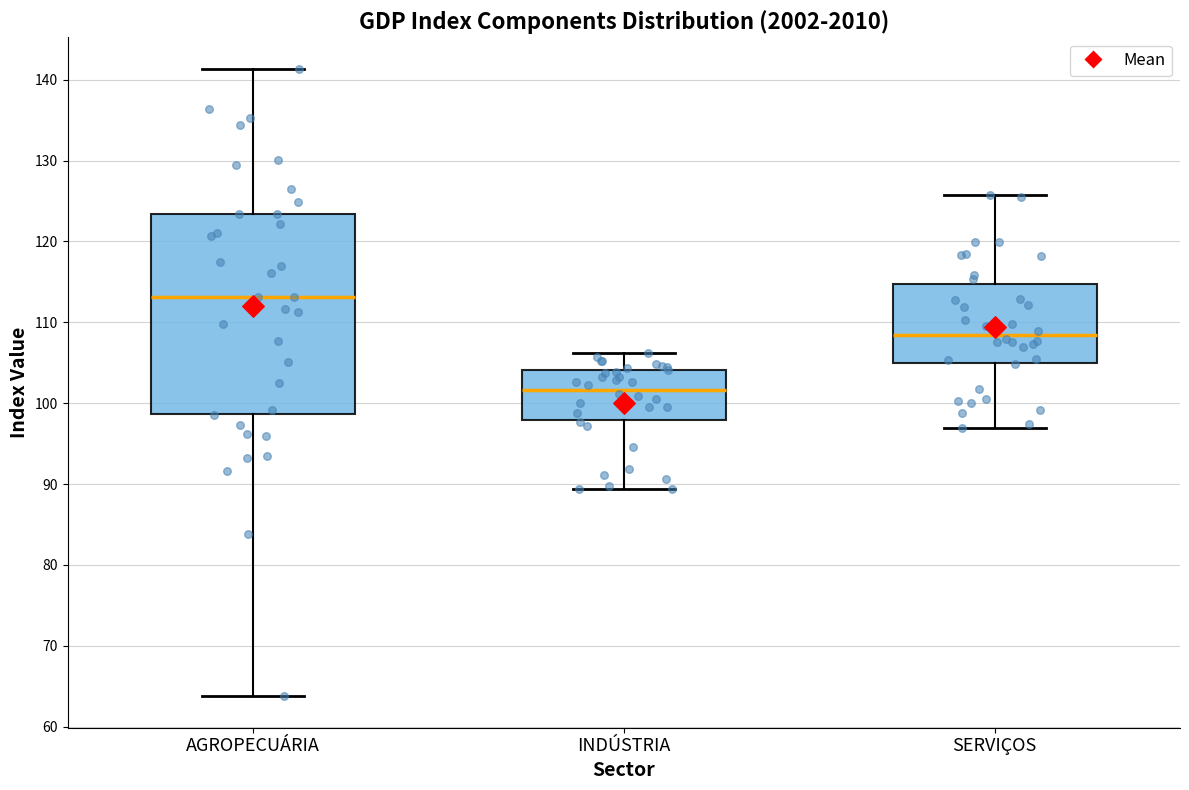

Where is the lower edge of the box for INDÚSTRIA on the y-axis? The values are not printed on the chart, so give them approximately, as read against the axis.

98